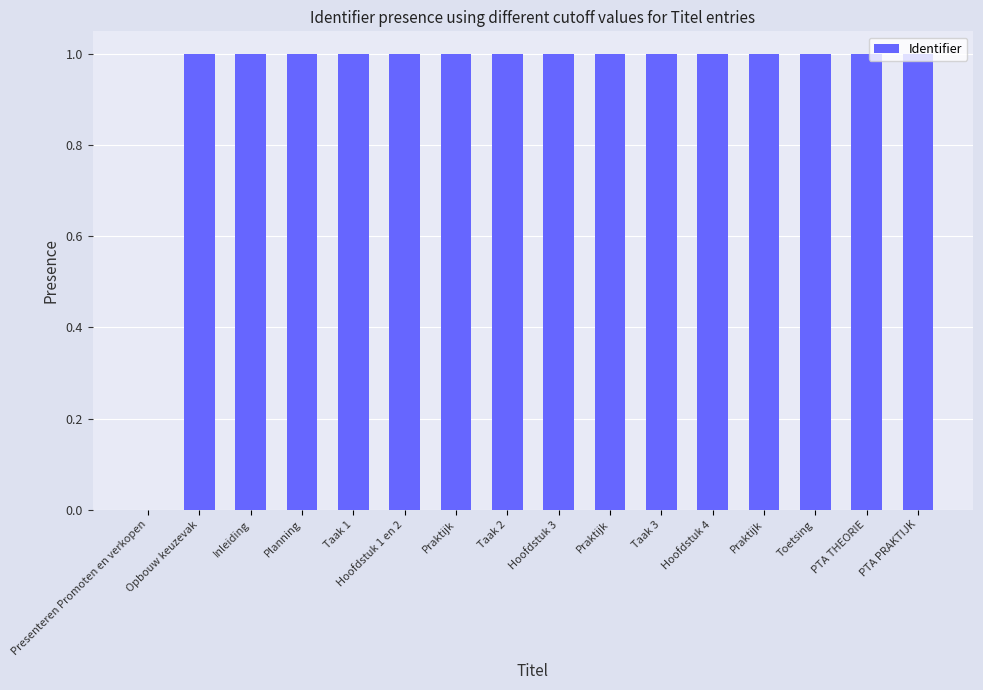

Are the bars grouped side by side (vs. stacked)?

No